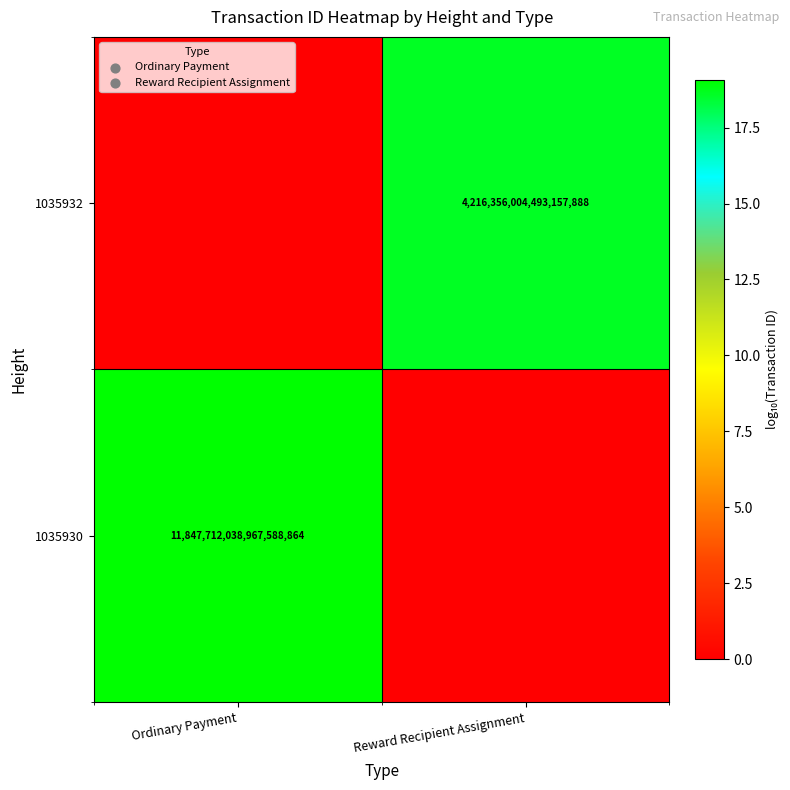

The 1035930 series shows 8268435185327764480 at Ordinary Payment. True or false?

False